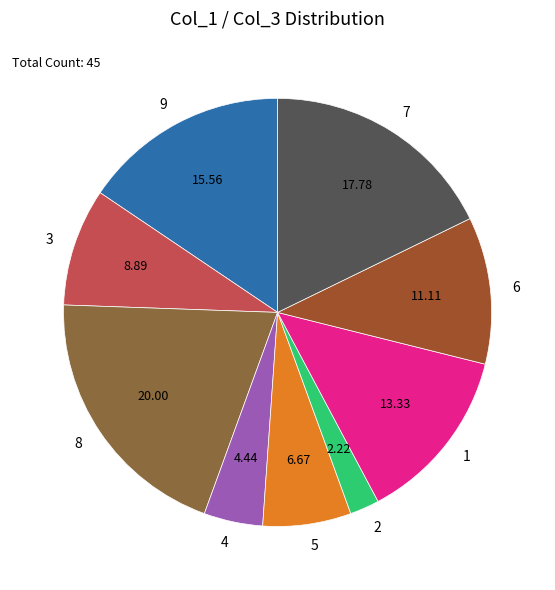

Which category has the smallest portion of the pie?

2